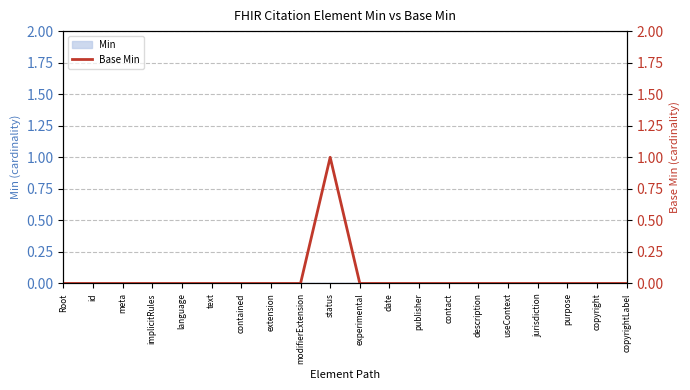

Which label corresponds to the smallest value in the chart?

Root